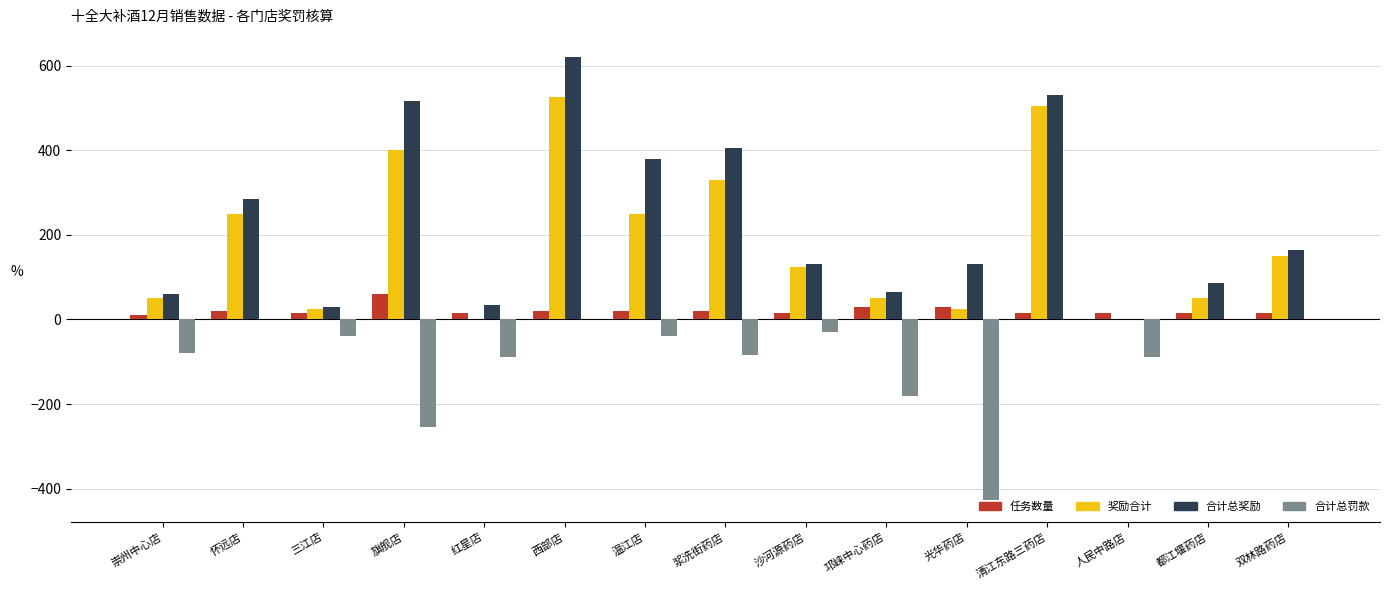

Which series has the largest range (max minus min)?

合计总奖励